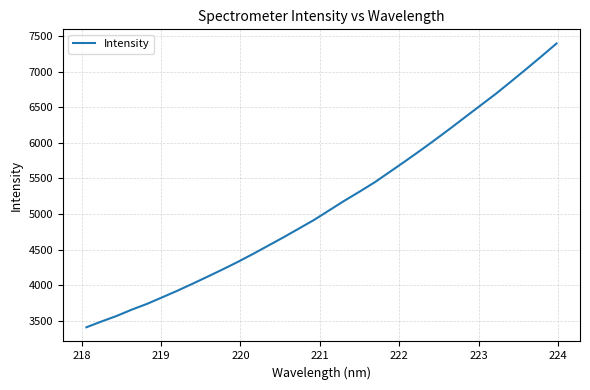

What is the difference between the maximum and minimum values?

3981.3